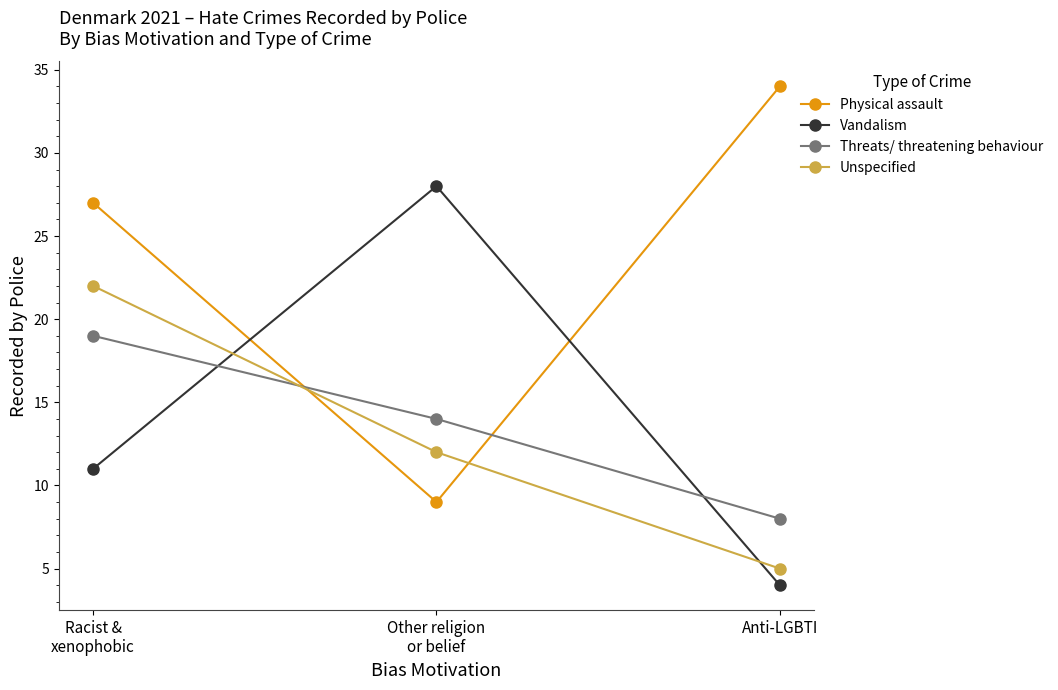

Reading left to right, transcribe all the data shown in this chart.

Physical assault: 27	9	34
Vandalism: 11	28	4
Threats/ threatening behaviour: 19	14	8
Unspecified: 22	12	5